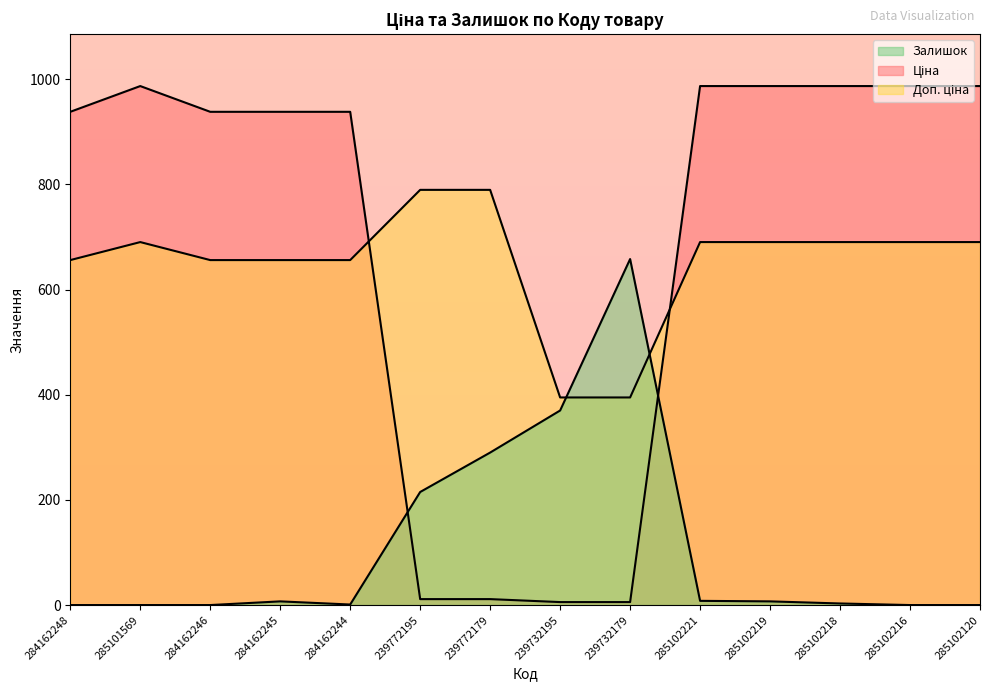

Does the chart have visible grid lines?

No